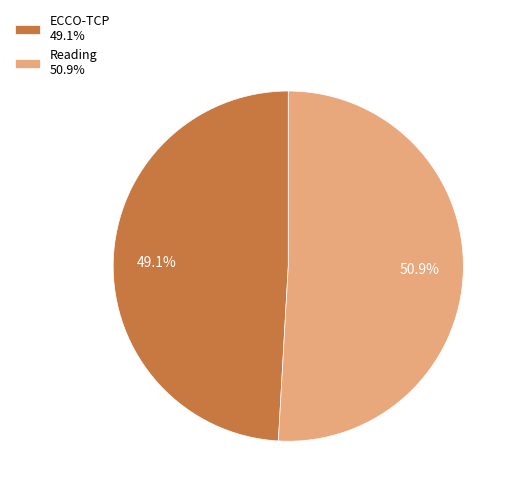

Which category has the smallest portion of the pie?

ECCO-TCP